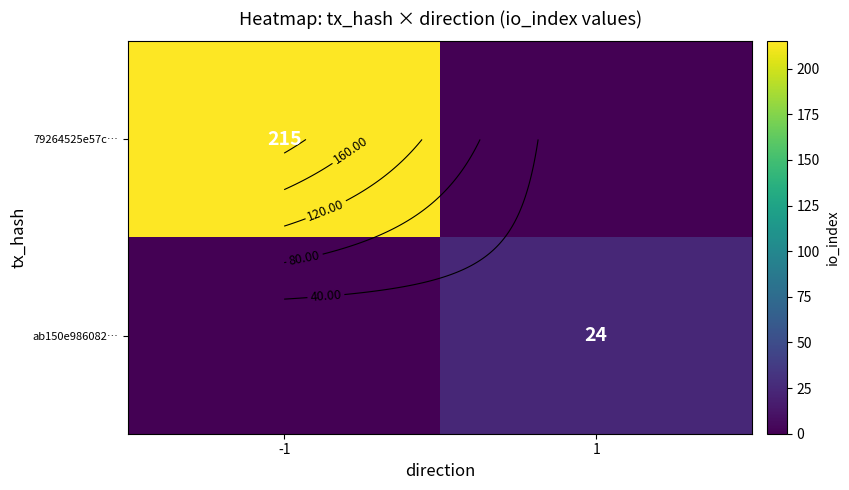

At how many categories does at least one series exceed 16?

2